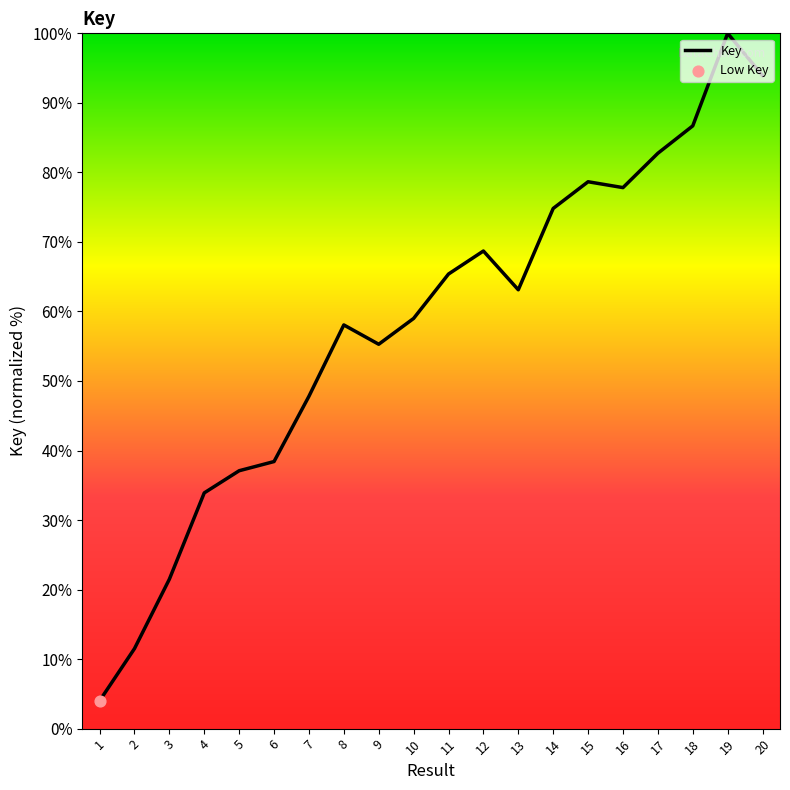

What is the change in value from 1 to 11?

+61.4